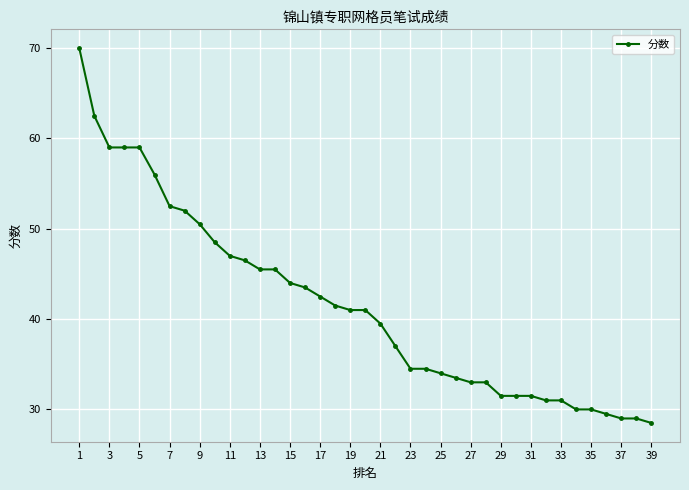

What is the value of the 12th point from the left?

46.5